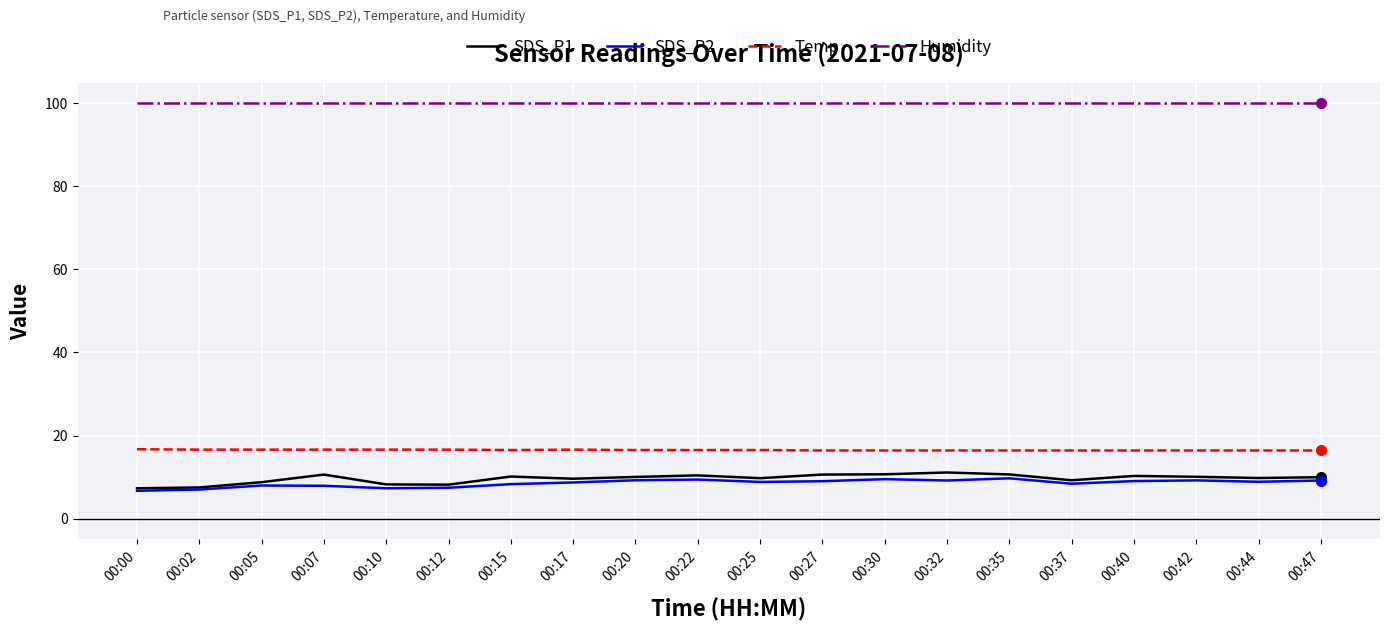

What is the sum of all SDS_P1 values?

192.8